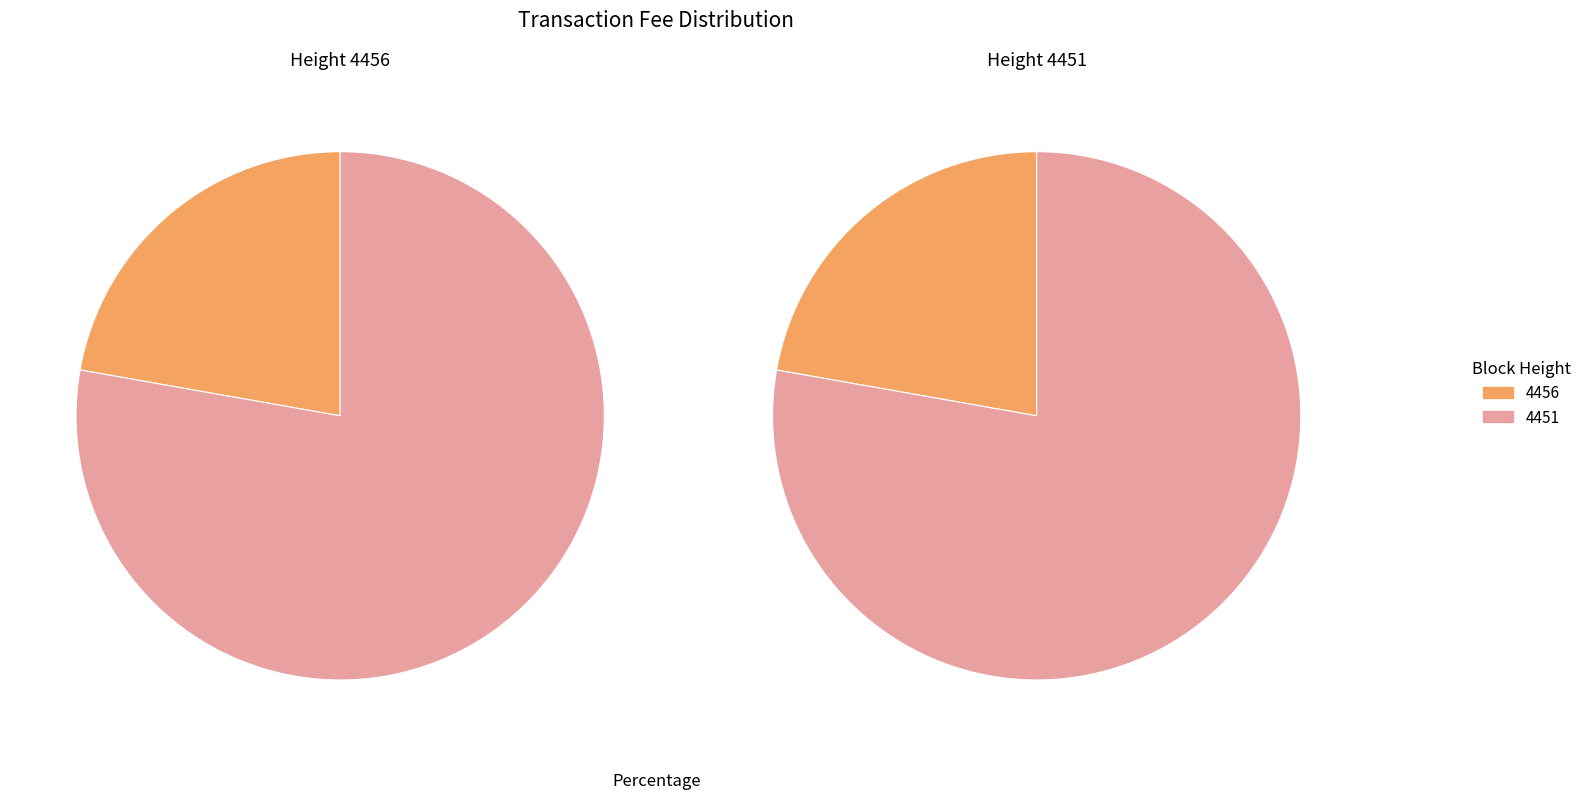

Which category accounts for the majority?

4451